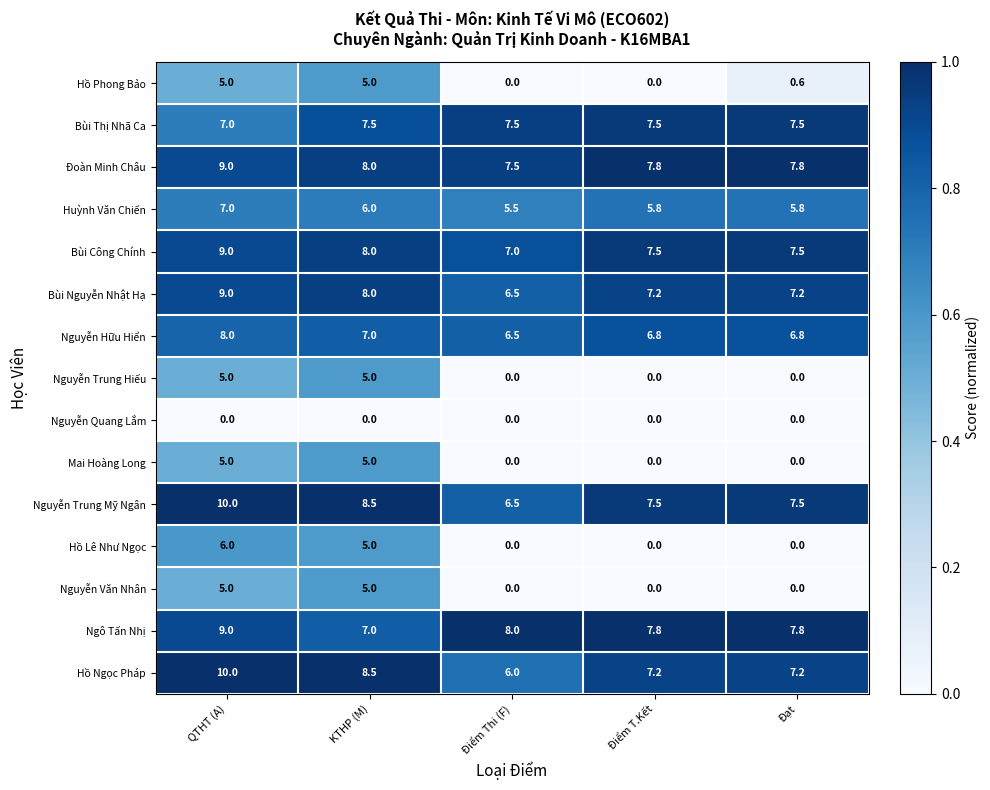

At which label is Hồ Phong Bảo closest to 2?

Đạt